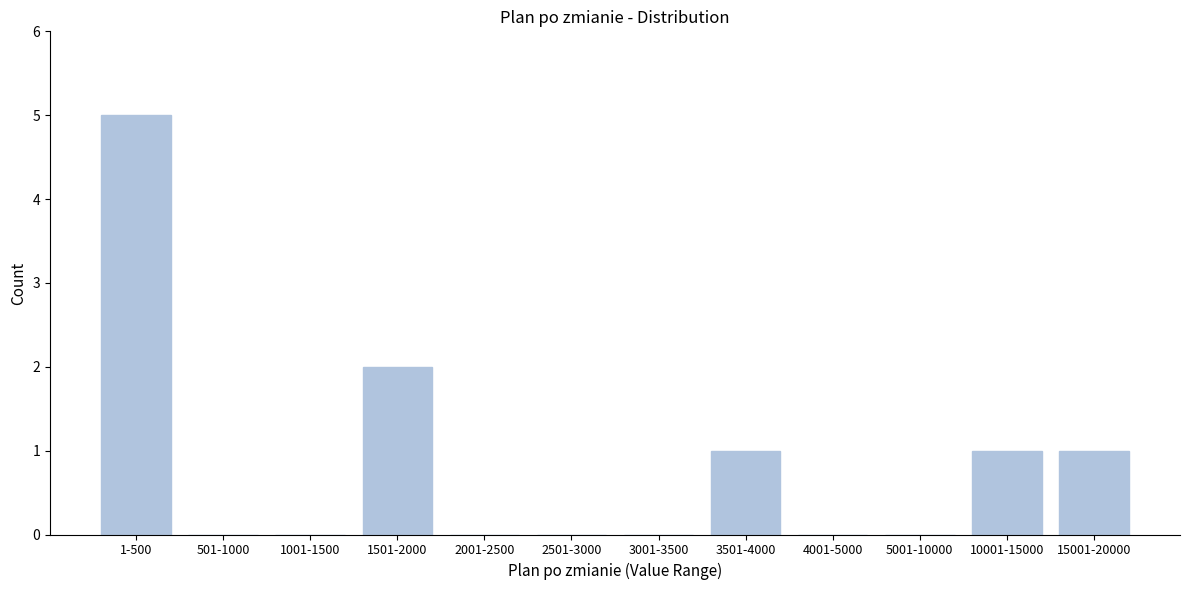

Reading left to right, list all the values displayed in this chart.

1-500=5	501-1000=0	1001-1500=0	1501-2000=2	2001-2500=0	2501-3000=0	3001-3500=0	3501-4000=1	4001-5000=0	5001-10000=0	10001-15000=1	15001-20000=1